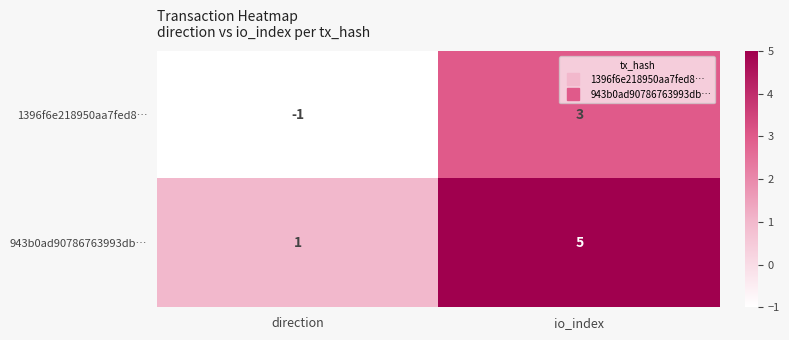

What is the difference between the maximum and minimum values in the 1396f6e218950aa7fed8… series?

4